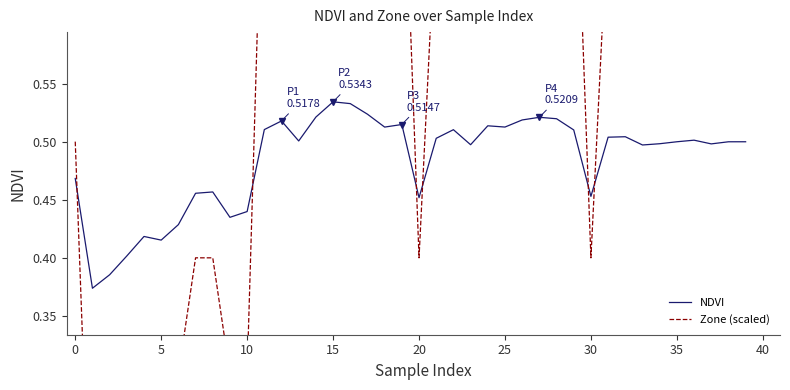

Rank the series by their average value, from highest to lowest.

Zone (scaled), NDVI